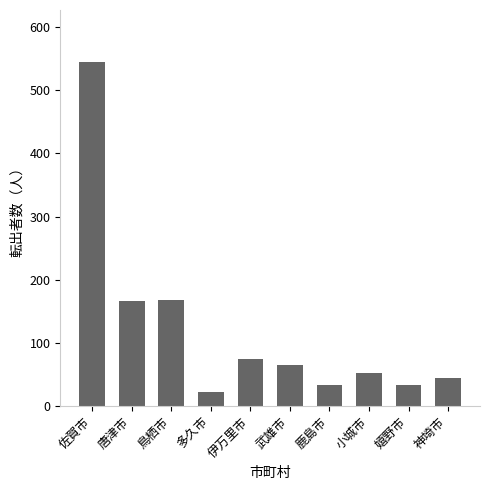

What is the minimum value shown in the chart?

22